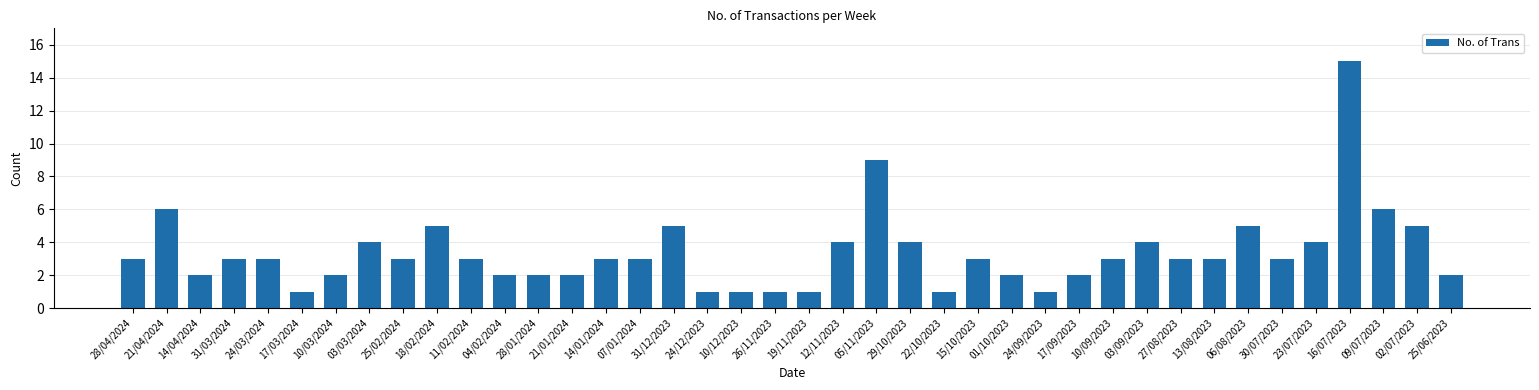

Which has a higher value, 24/03/2024 or 01/10/2023?

24/03/2024